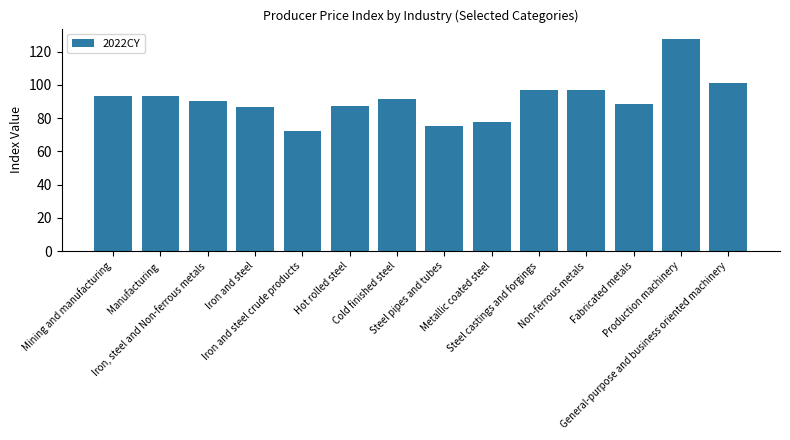

What is the smallest value displayed?

72.0